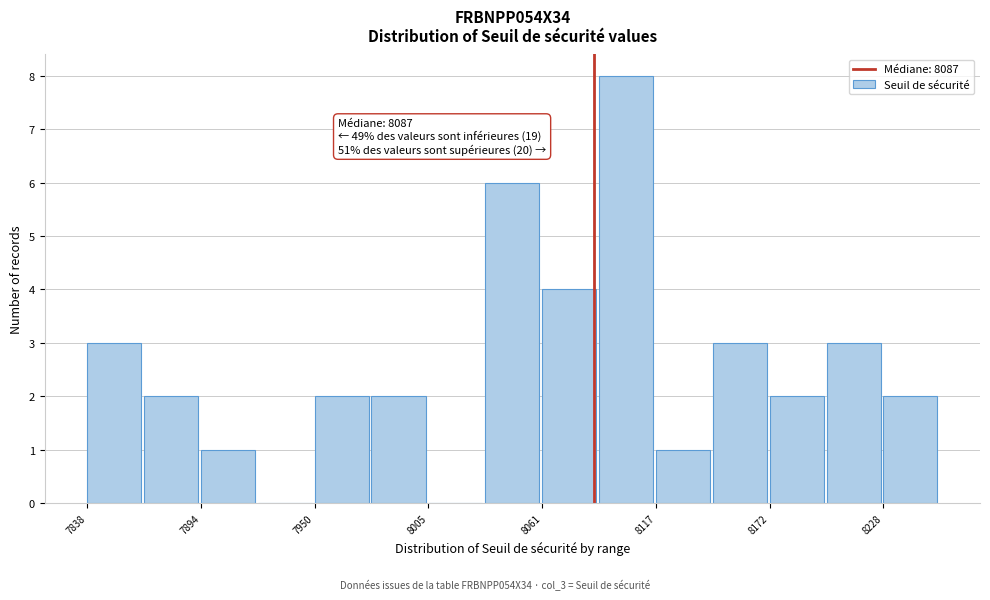

Around what value on the x-axis is the tallest bar? Give the approximate position of its centre, as read against the axis.

8100